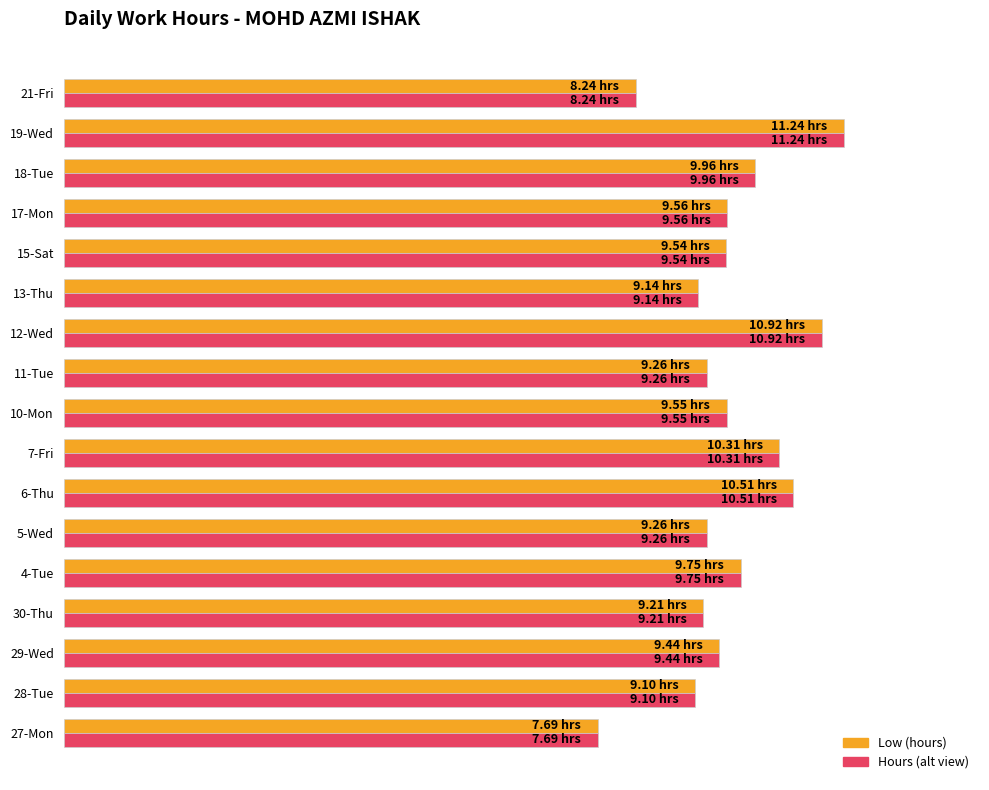

What are all the series names shown in the legend?

Low (hours), Hours (alt view)